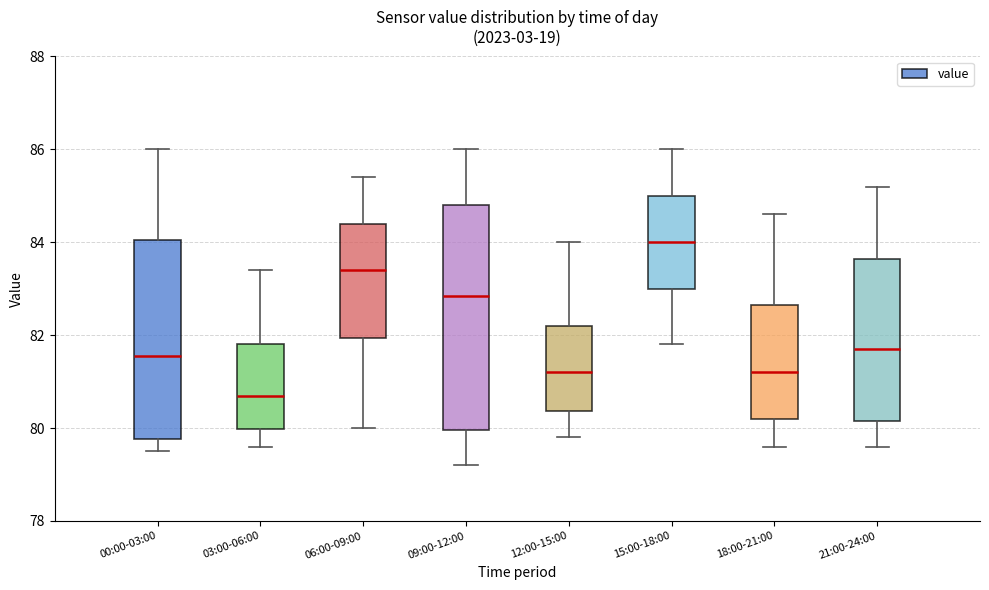

Comparing the boxes themselves (not the whiskers), which one is the tallest?

09:00-12:00